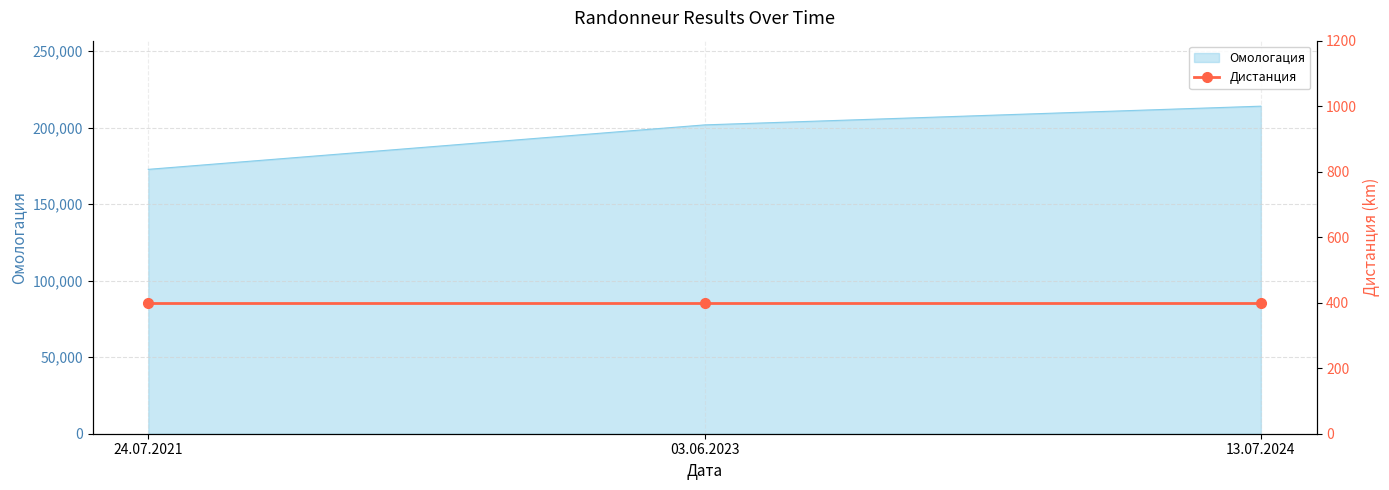

True or false: the data shows 172707 at 24.07.2021.

True